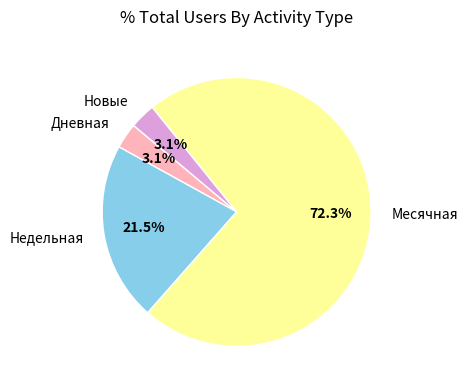

Is it true that Дневная is 3% of the pie?

True